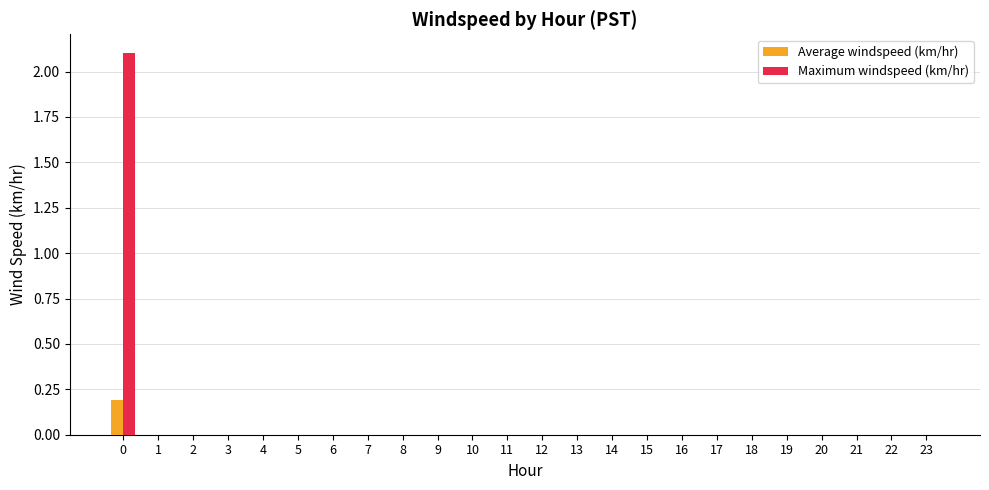

Is it true that Maximum windspeed (km/hr) equals 0.0 at 15?

True